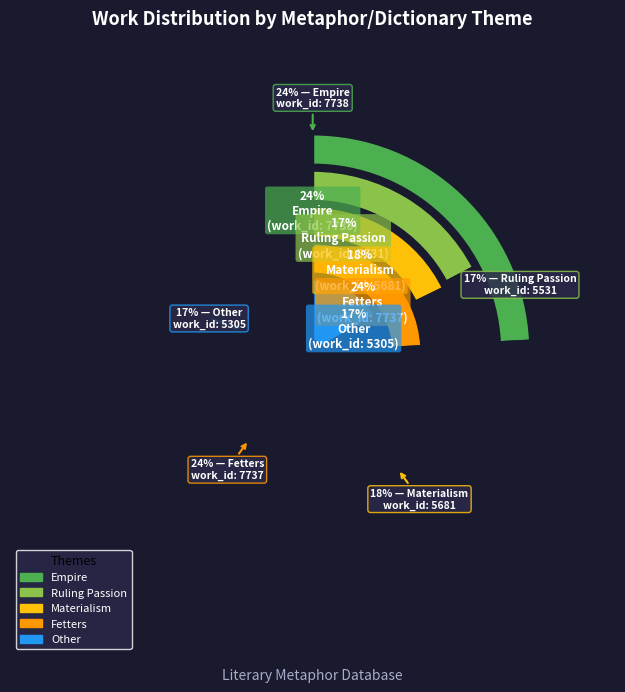

To the nearest percent, what is the average slice percentage?

20%